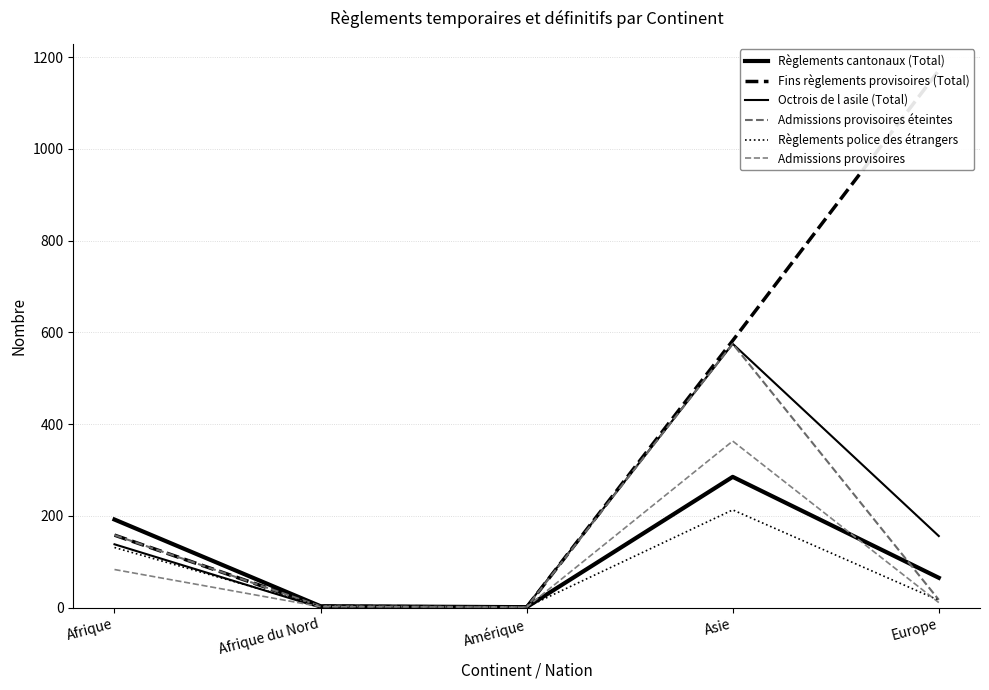

Rank the categories by Admissions provisoires éteintes value from lowest to highest.

Amérique, Afrique du Nord, Europe, Afrique, Asie